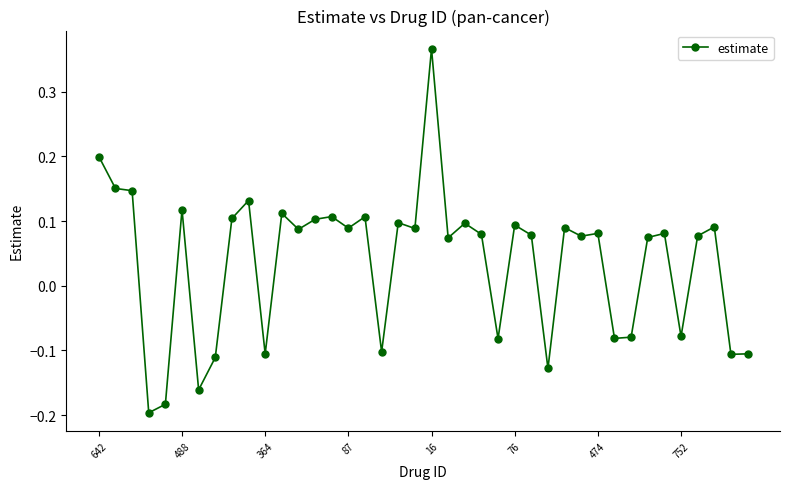

What is the sum of all values?

1.5